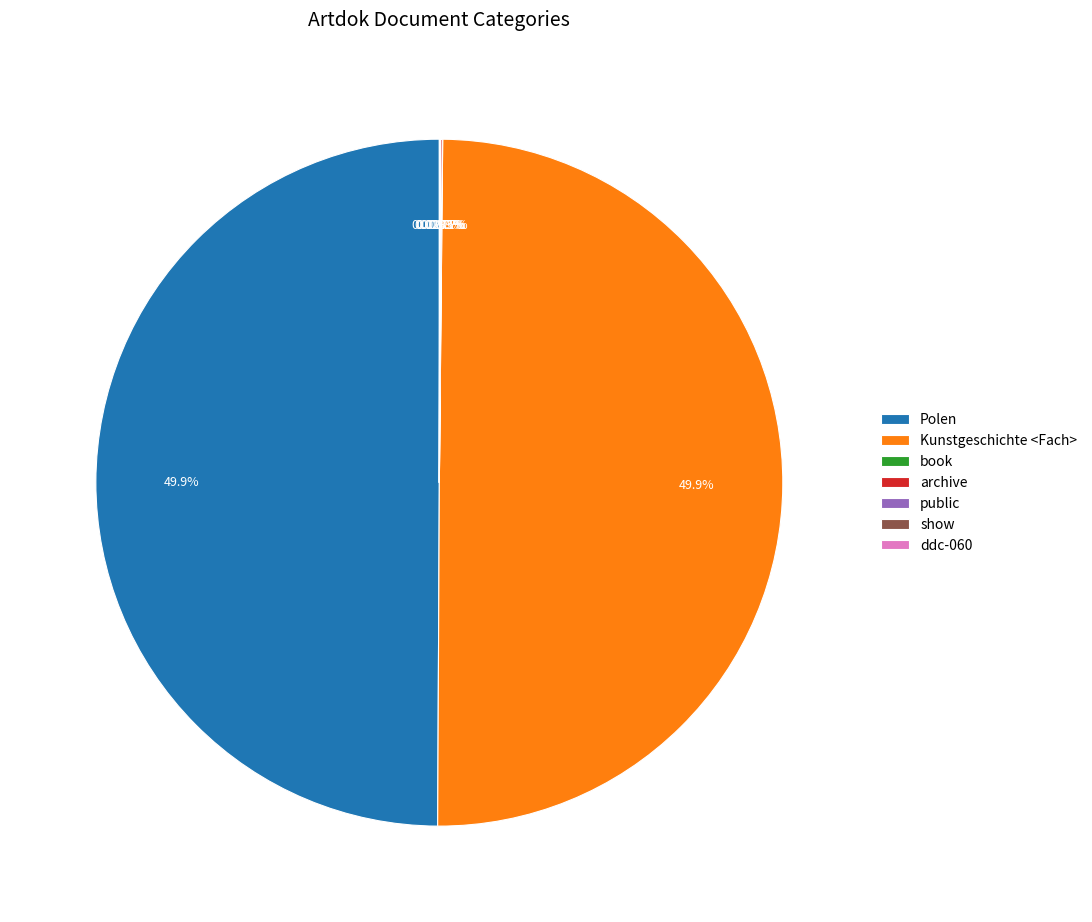

Combined, do book and Polen account for over 50%?

No